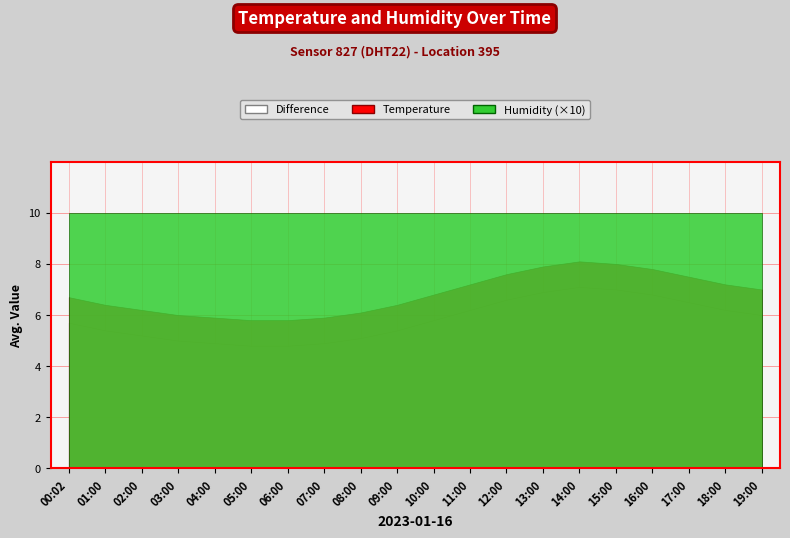

Reading left to right, what are all the values shown in this chart?

temperature: 6.7	6.4	6.2	6.0	5.9	5.8	5.8	5.9	6.1	6.4	6.8	7.2	7.6	7.9	8.1	8.0	7.8	7.5	7.2	7.0
humidity: 1.0	1.0	1.0	1.0	1.0	1.0	1.0	1.0	1.0	1.0	1.0	1.0	1.0	1.0	1.0	1.0	1.0	1.0	1.0	1.0
difference: 5.7	5.4	5.2	5.0	4.9	4.8	4.8	4.9	5.1	5.4	5.8	6.2	6.6	6.9	7.1	7.0	6.8	6.5	6.2	6.0